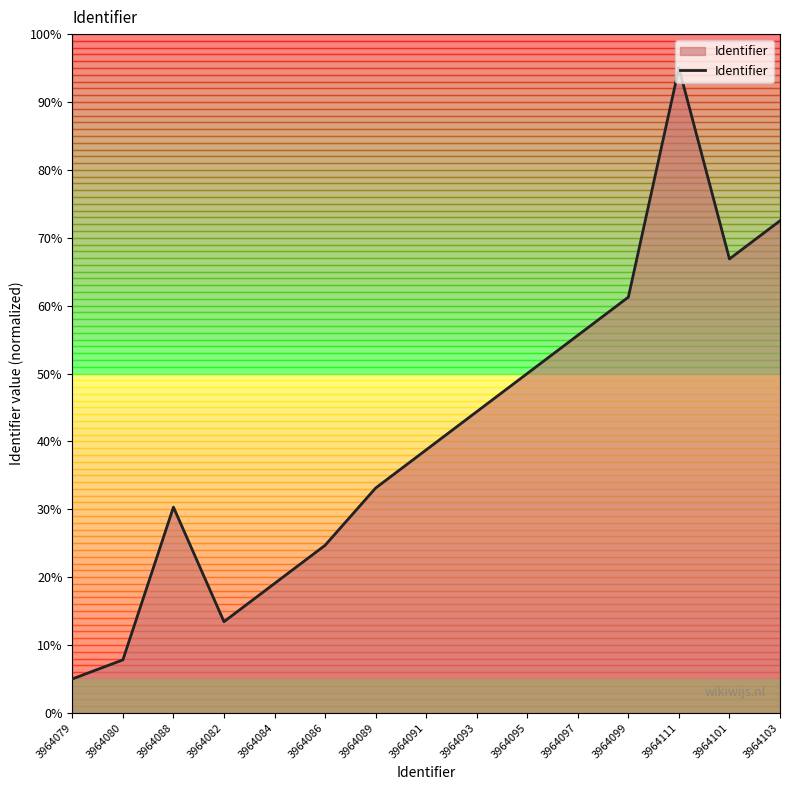

What is the difference between the values at 3964103 and 3964101?

5.6